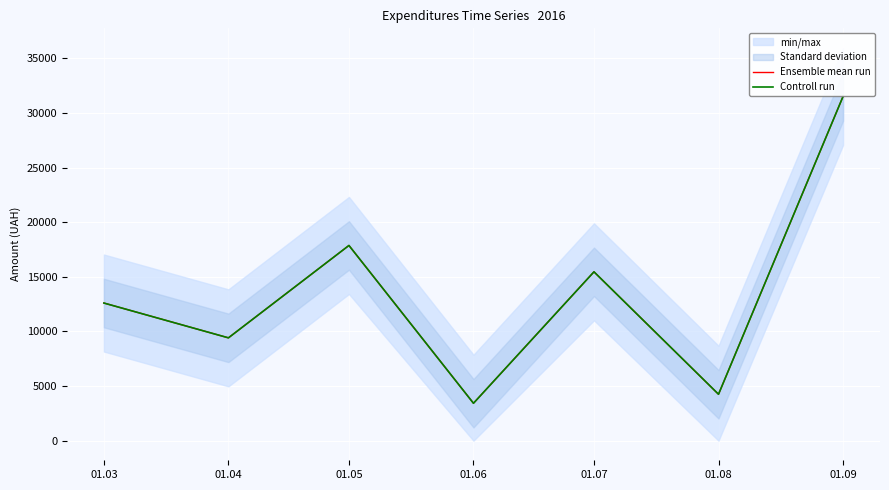

What is the value of the Controll run point at the 6th from the left?

4247.7